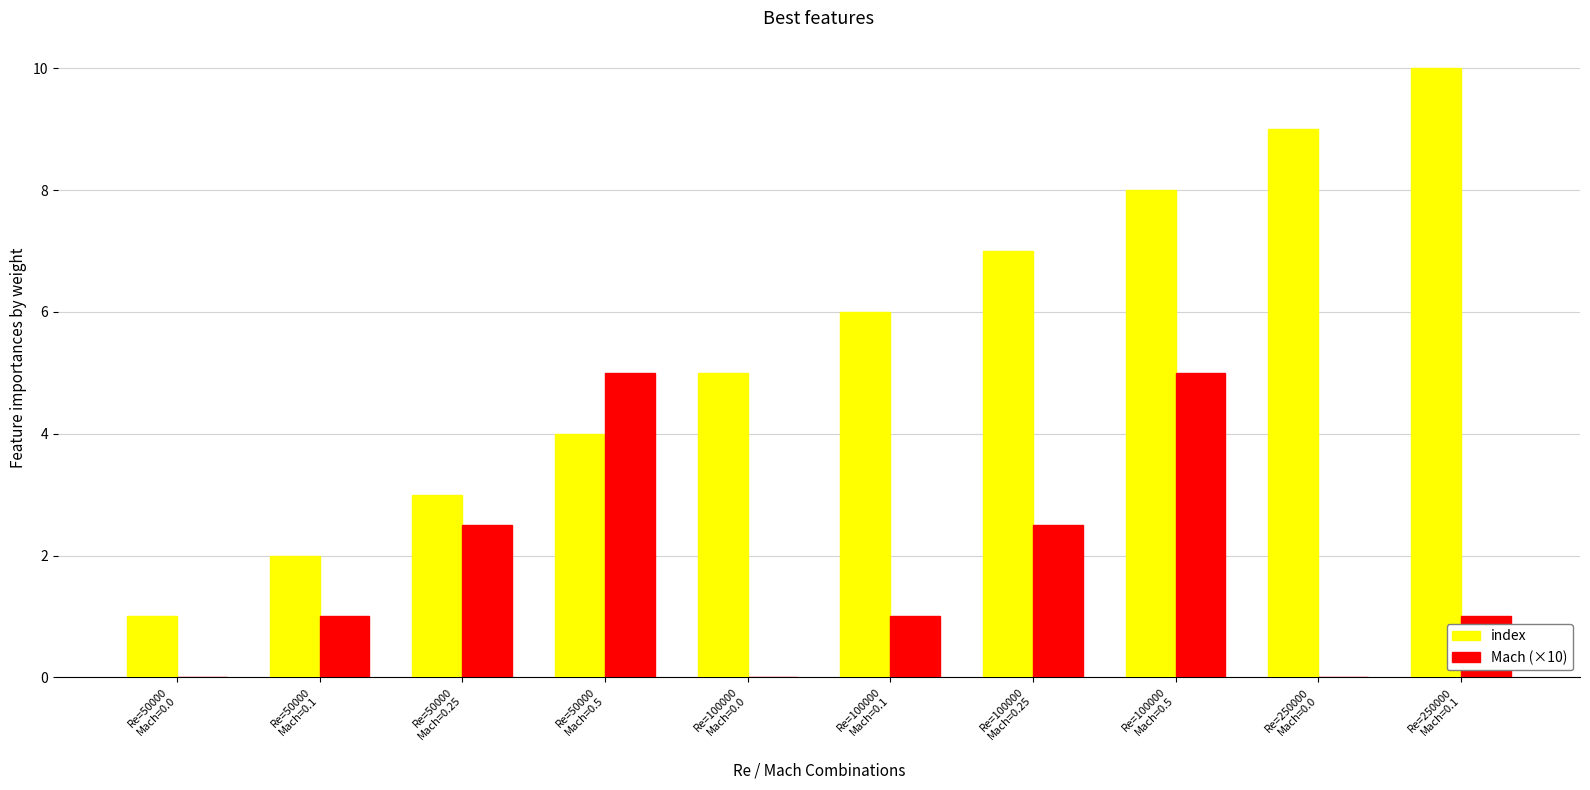

Reading right to left, what are all the values shown in this chart?

index: Re=250000
Mach=0.1=10.0	Re=250000
Mach=0.0=9.0	Re=100000
Mach=0.5=8.0	Re=100000
Mach=0.25=7.0	Re=100000
Mach=0.1=6.0	Re=100000
Mach=0.0=5.0	Re=50000
Mach=0.5=4.0	Re=50000
Mach=0.25=3.0	Re=50000
Mach=0.1=2.0	Re=50000
Mach=0.0=1.0
Mach (×10): Re=250000
Mach=0.1=1.0	Re=250000
Mach=0.0=0.0	Re=100000
Mach=0.5=5.0	Re=100000
Mach=0.25=2.5	Re=100000
Mach=0.1=1.0	Re=100000
Mach=0.0=0.0	Re=50000
Mach=0.5=5.0	Re=50000
Mach=0.25=2.5	Re=50000
Mach=0.1=1.0	Re=50000
Mach=0.0=0.0